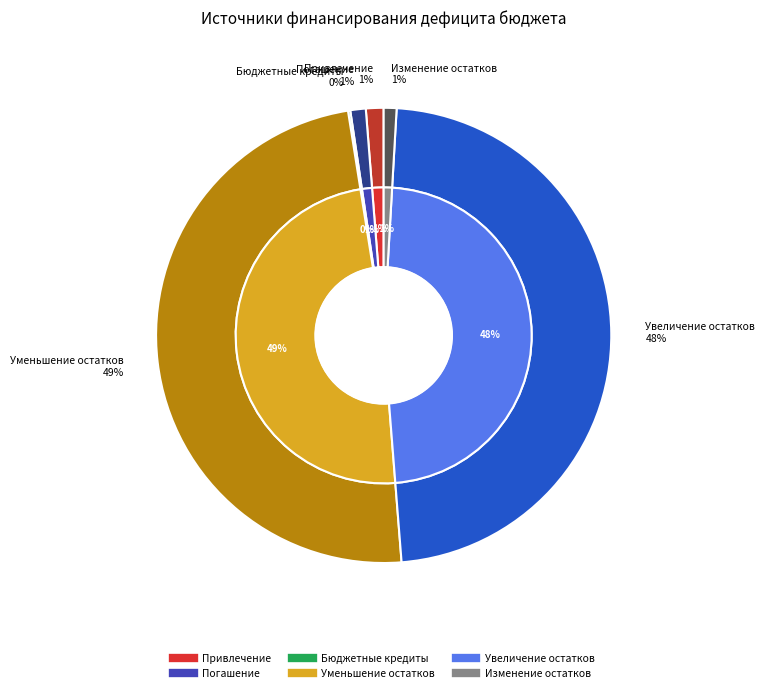

Is Привлечение кредитов из других бюджетов the majority of the pie?

No